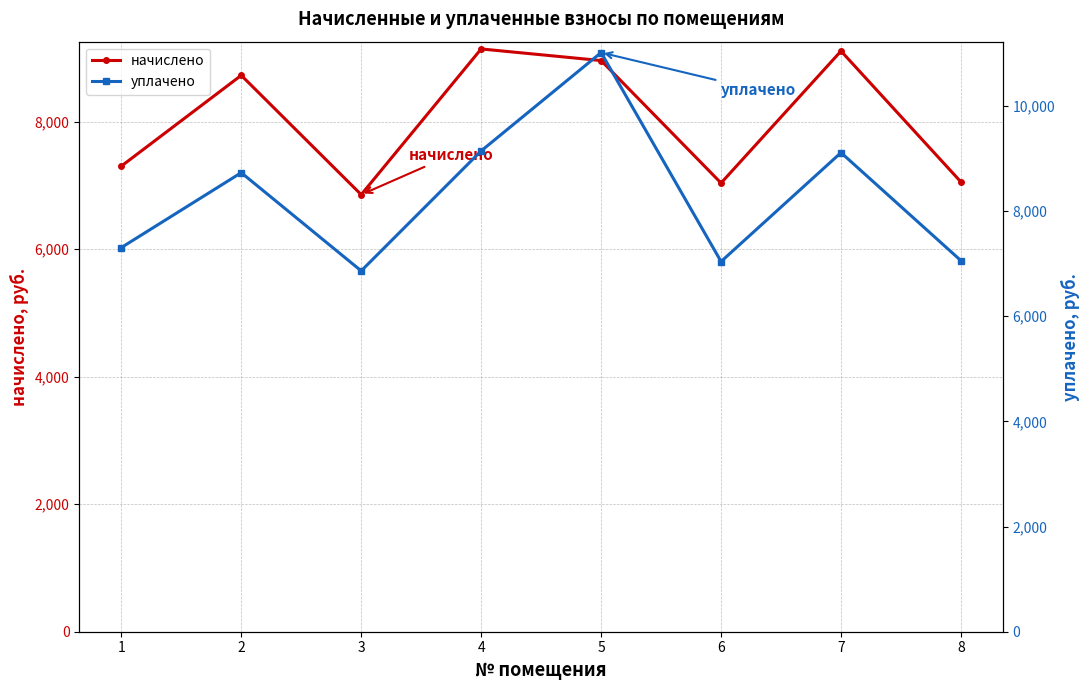

At 4, list the series in order from largest to smallest.

начислено, уплачено